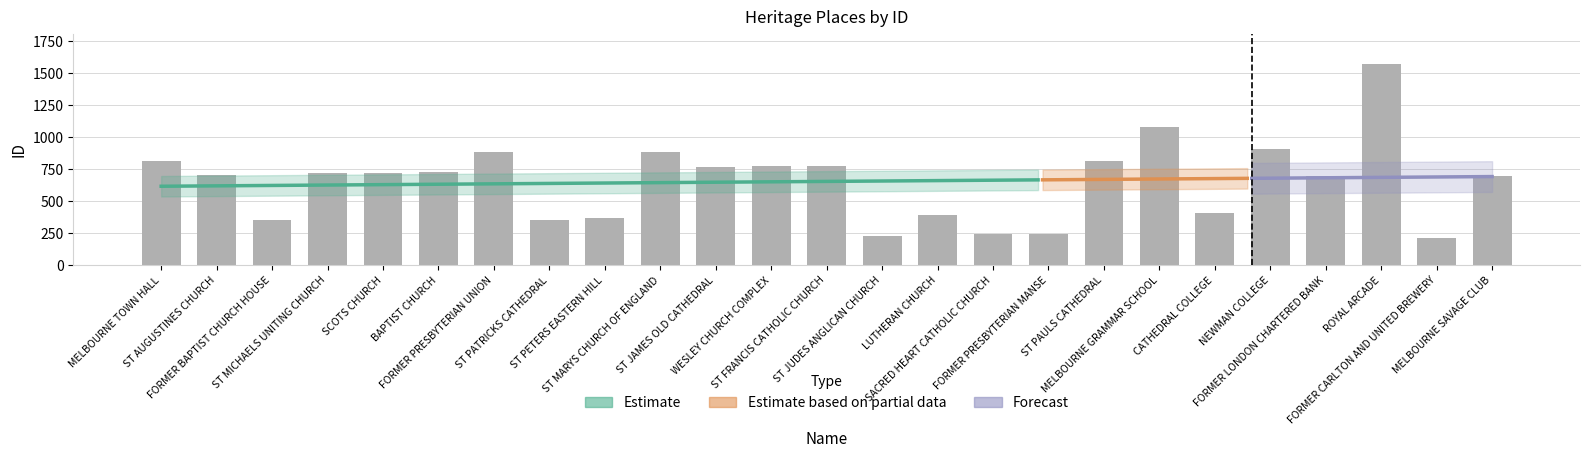

What is the greatest value displayed?

1569